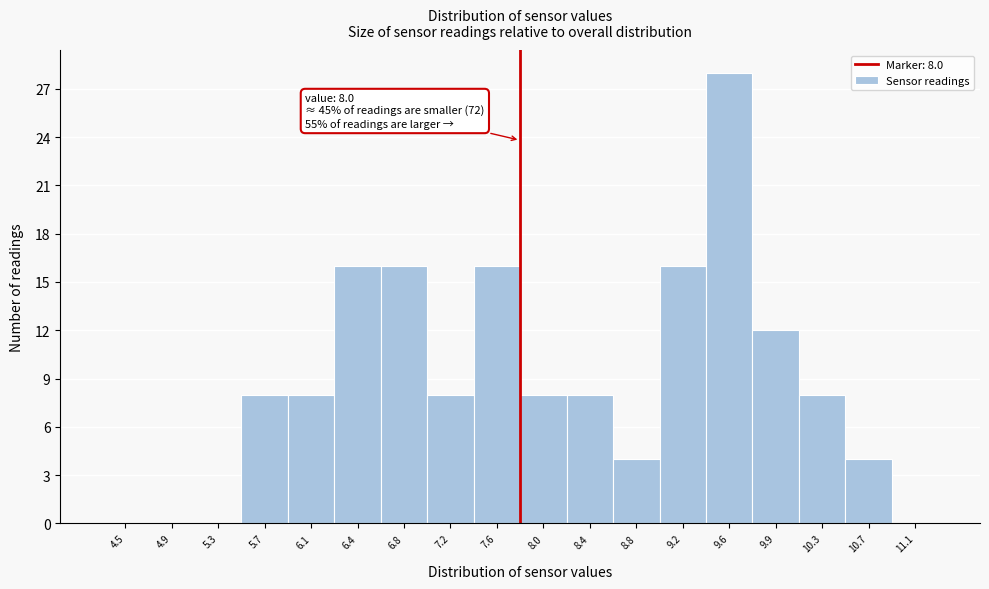

Reading left to right, transcribe all the data shown in this chart.

4.5=0	4.9=0	5.3=0	5.7=8	6.1=8	6.4=16	6.8=16	7.2=8	7.6=16	8.0=8	8.4=8	8.8=4	9.2=16	9.6=28	9.9=12	10.3=8	10.7=4	11.1=0